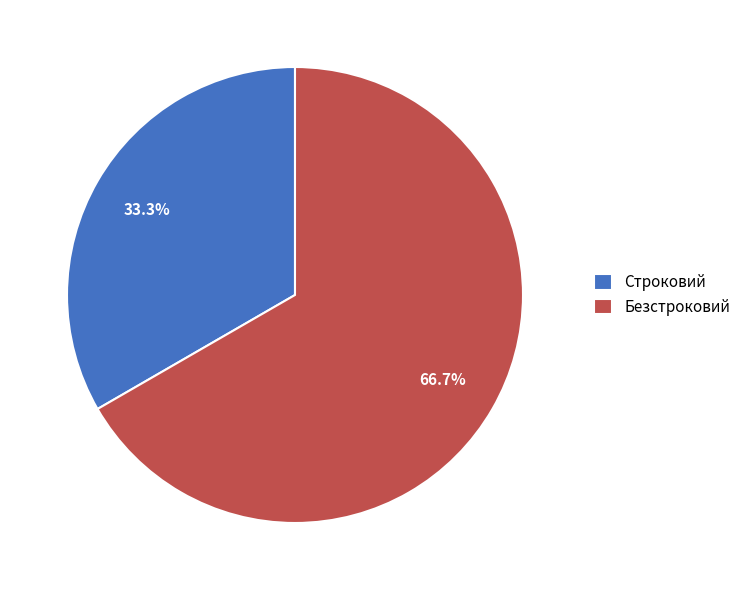

How many slices are in this pie chart?

2